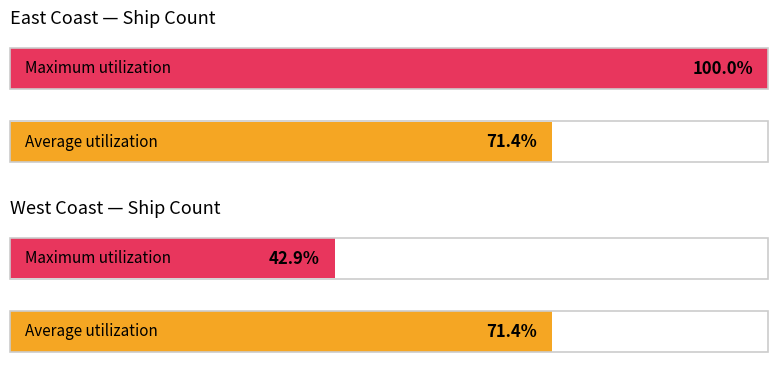

Is it true that the value at Bass Strait is 3?

False